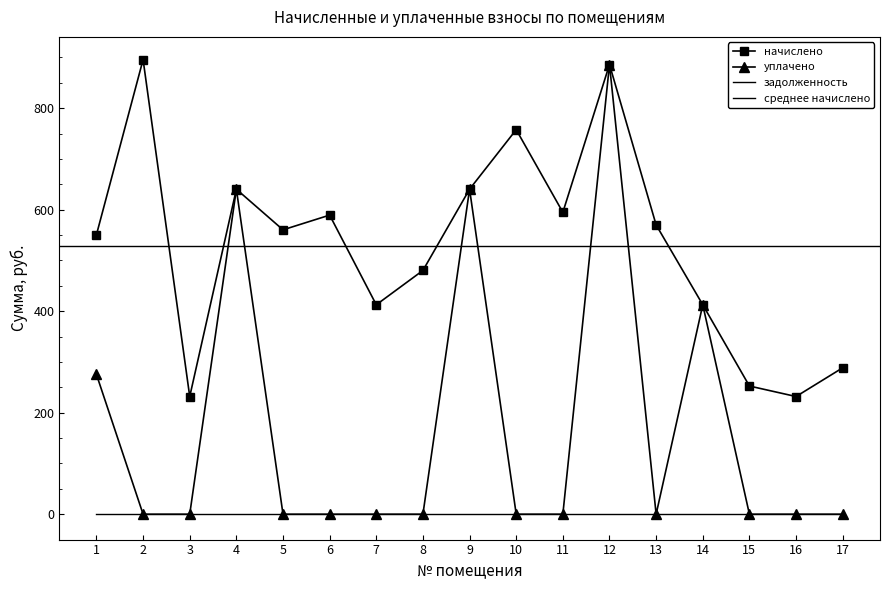

Which series has the largest total across all categories?

начислено